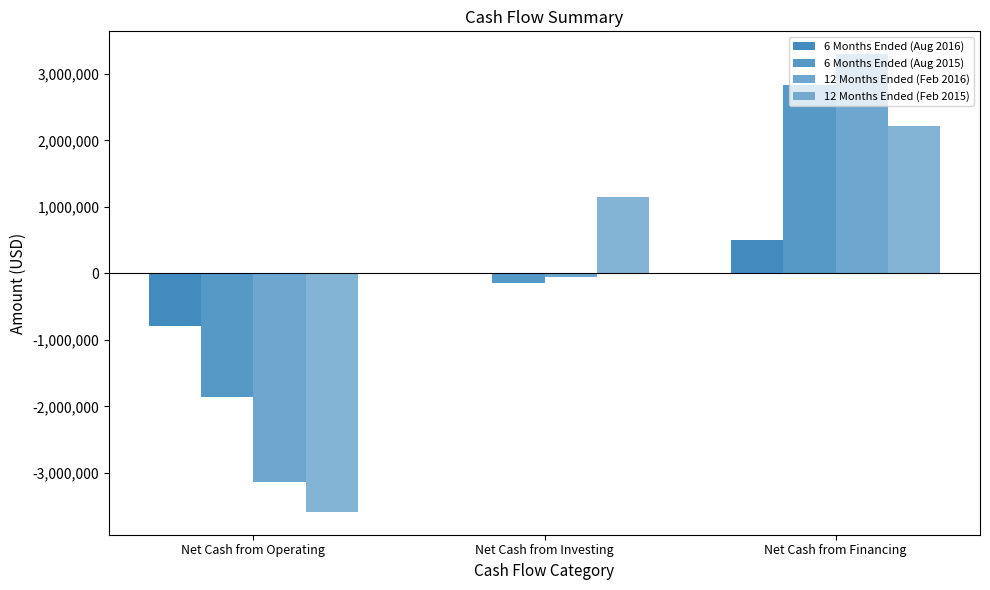

What is the greatest value displayed?

3295432